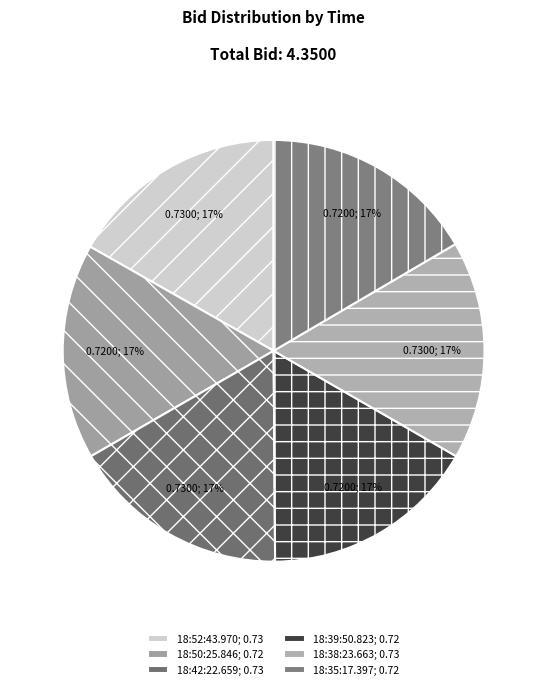

What is the smallest slice in the pie chart?

18:50:25.846